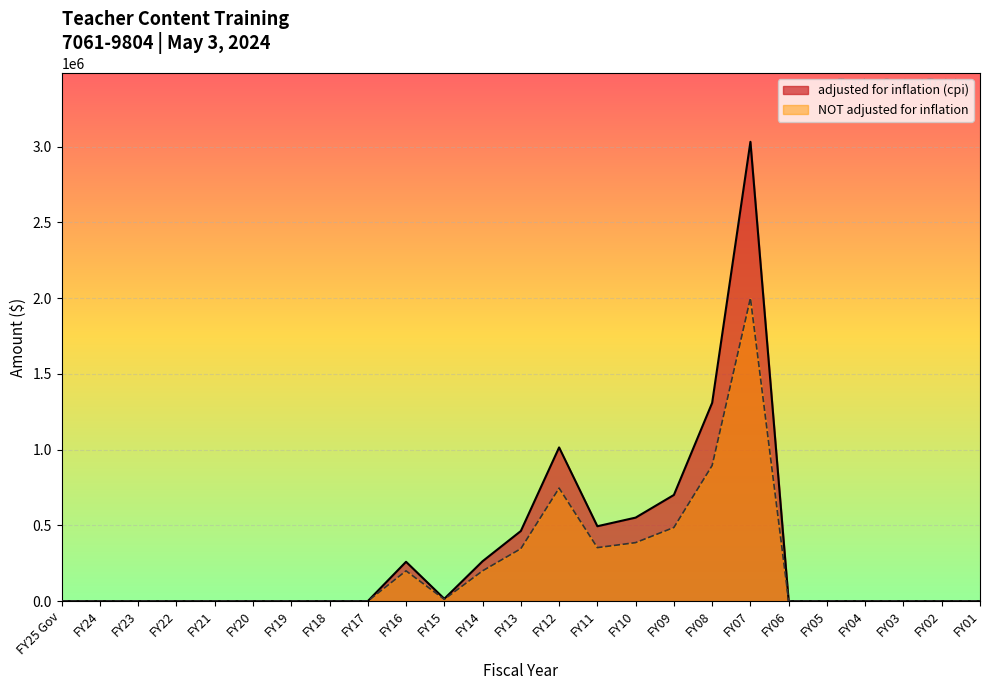

Reading left to right, list all the values displayed in this chart.

adjusted for inflation (cpi): FY25 Gov=0	FY24=0	FY23=0	FY22=0	FY21=0	FY20=0	FY19=0	FY18=0	FY17=0	FY16=259735	FY15=15688	FY14=263332	FY13=462870	FY12=1014544	FY11=494382	FY10=551292	FY09=700861	FY08=1308682	FY07=3031675	FY06=0	FY05=0	FY04=0	FY03=0	FY02=0	FY01=0
NOT adjusted for inflation: FY25 Gov=0	FY24=0	FY23=0	FY22=0	FY21=0	FY20=0	FY19=0	FY18=0	FY17=0	FY16=200000	FY15=12000	FY14=200000	FY13=346162	FY12=746162	FY11=353227	FY10=386227	FY09=486227	FY08=895367	FY07=2000000	FY06=0	FY05=0	FY04=0	FY03=0	FY02=0	FY01=0